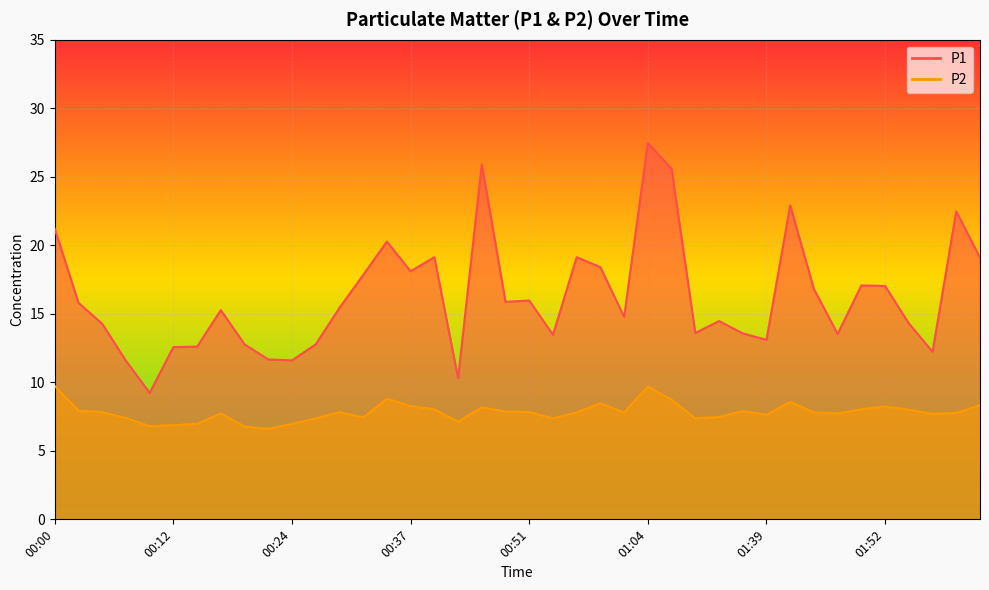

Rank the categories by P1 value from highest to lowest.

01:04, 00:46, 01:07, 01:42, 01:59, 00:00, 00:34, 00:39, 00:56, 02:02, 00:59, 00:37, 00:32, 01:49, 01:52, 01:44, 00:51, 00:49, 00:02, 00:29, 00:17, 01:01, 01:29, 01:54, 00:05, 01:14, 01:37, 01:47, 00:54, 01:39, 00:19, 00:27, 00:15, 00:12, 01:56, 00:22, 00:24, 00:07, 00:41, 00:10